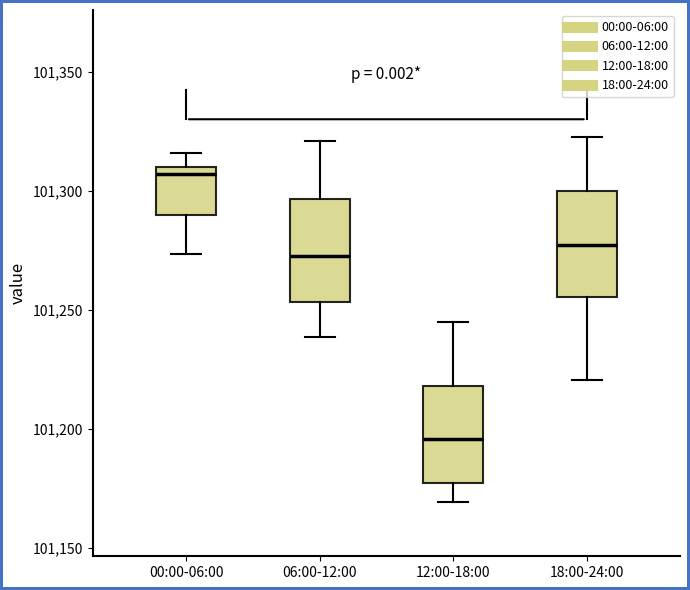

Where is the upper edge of the box for 12:00-18:00 on the y-axis? The values are not printed on the chart, so give them approximately, as read against the axis.

101220